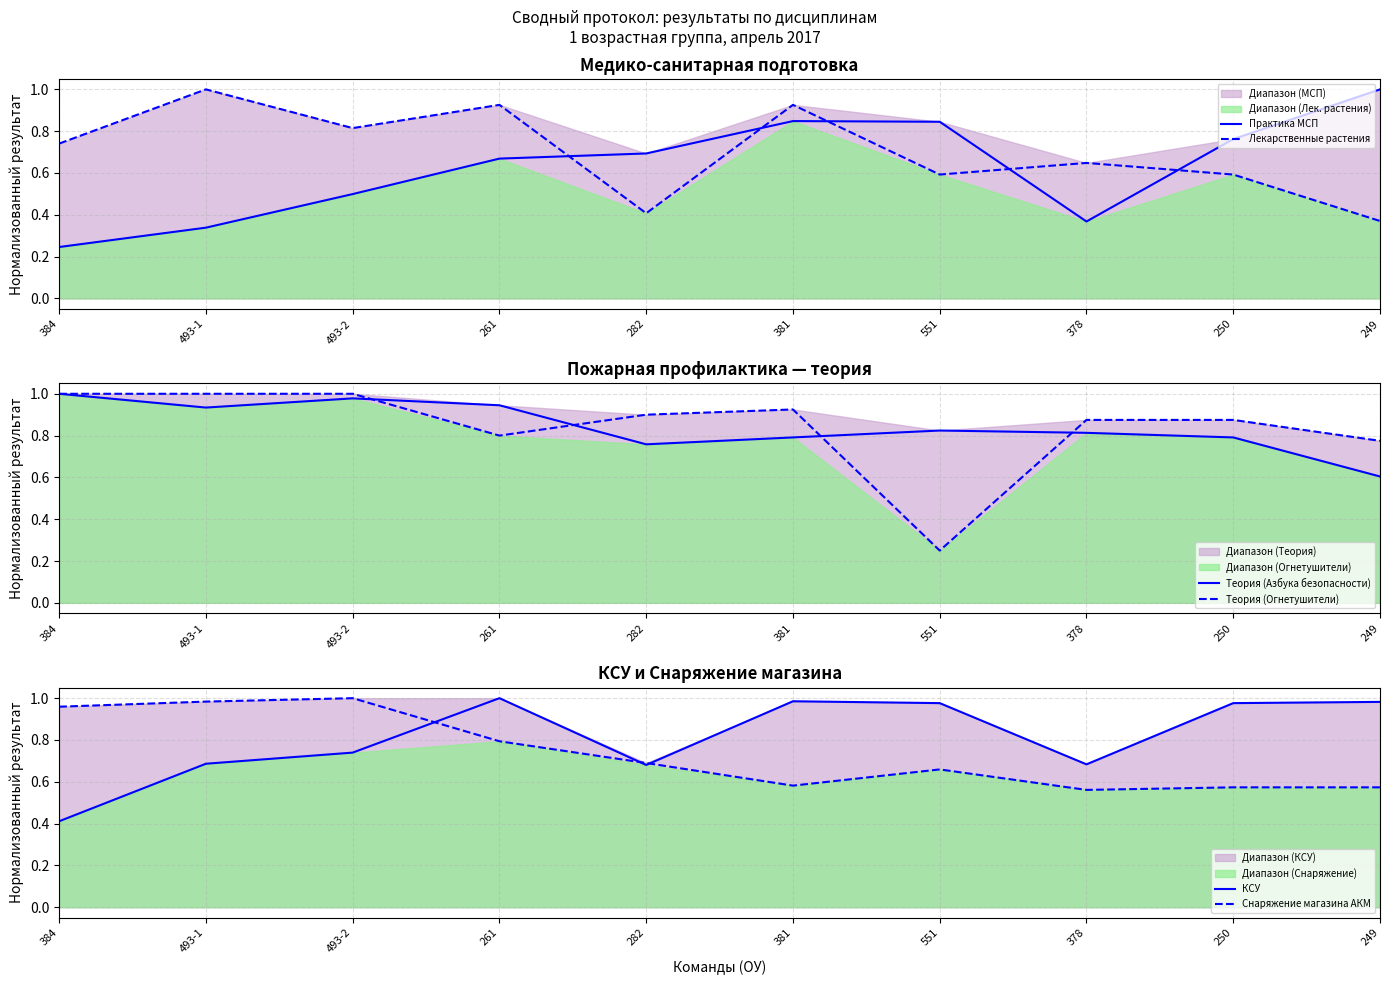

Is the value of Теория (Азбука безопасности) at 493-1 greater than the value of Практика МСП at 282?

Yes